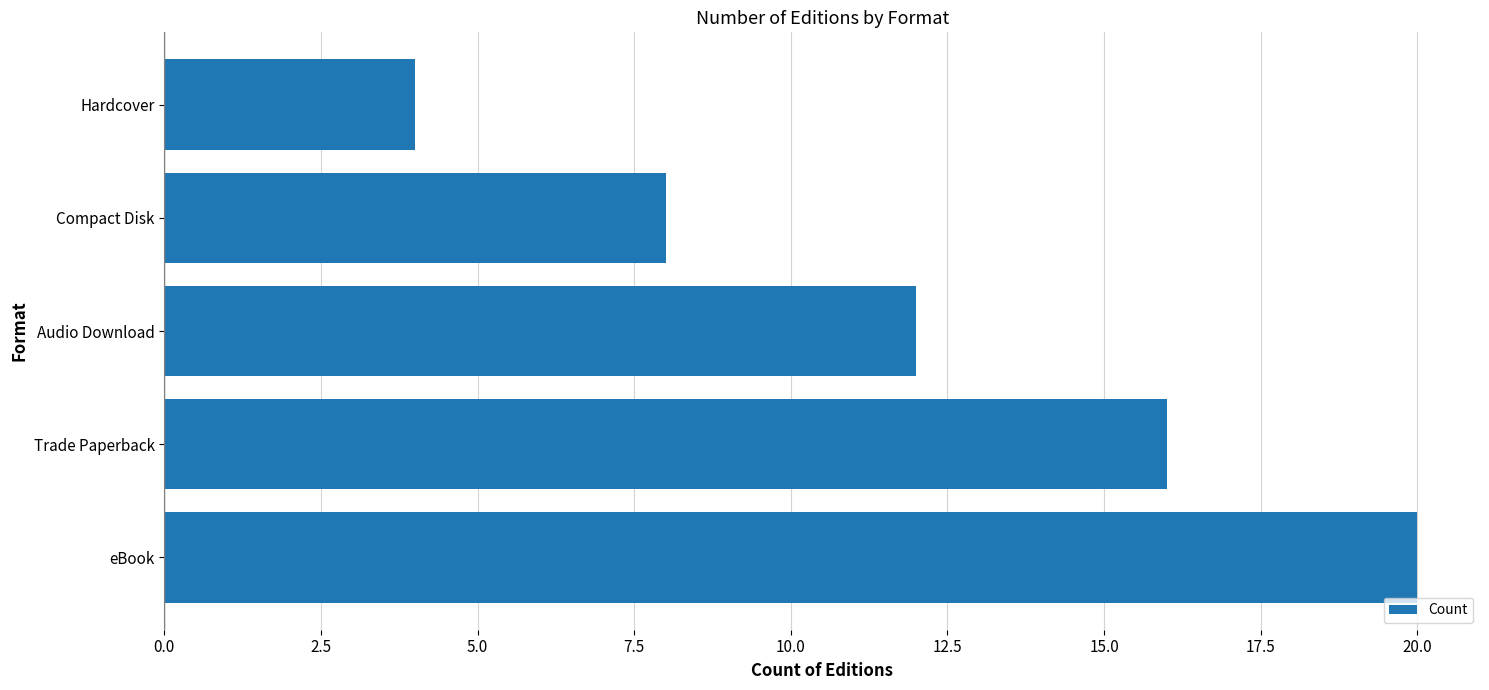

What is the difference between the second highest and minimum values?

12